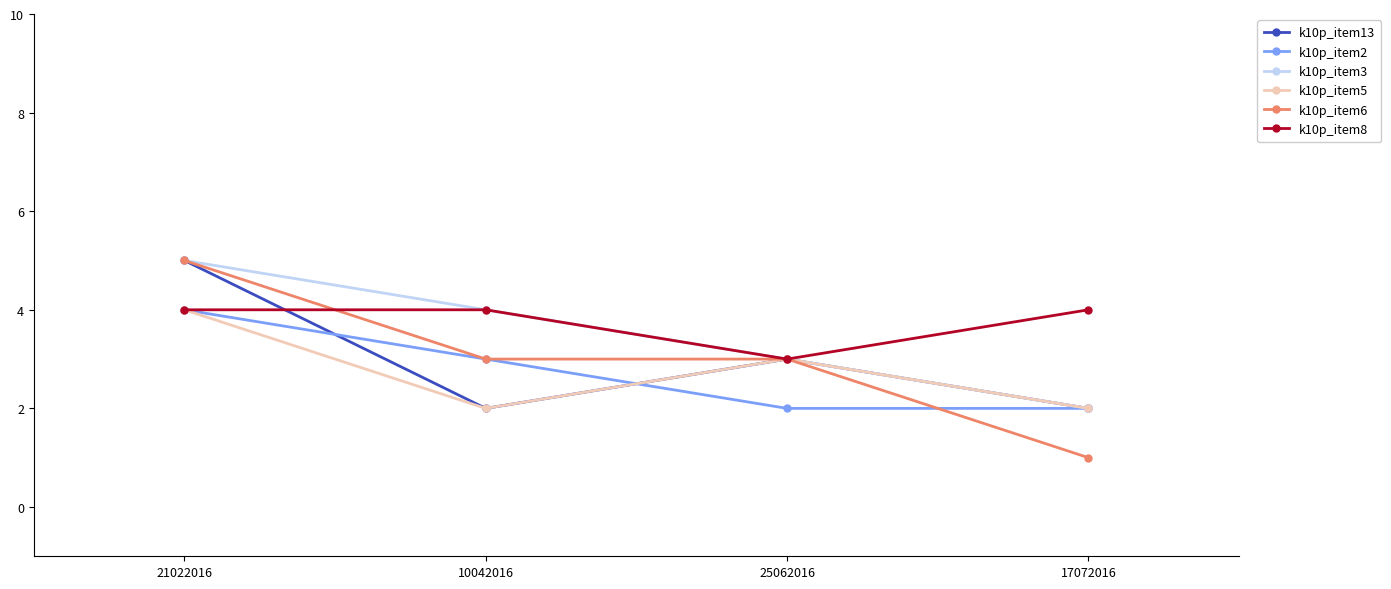

What are all the series names shown in the legend?

k10p_item13, k10p_item2, k10p_item3, k10p_item5, k10p_item6, k10p_item8